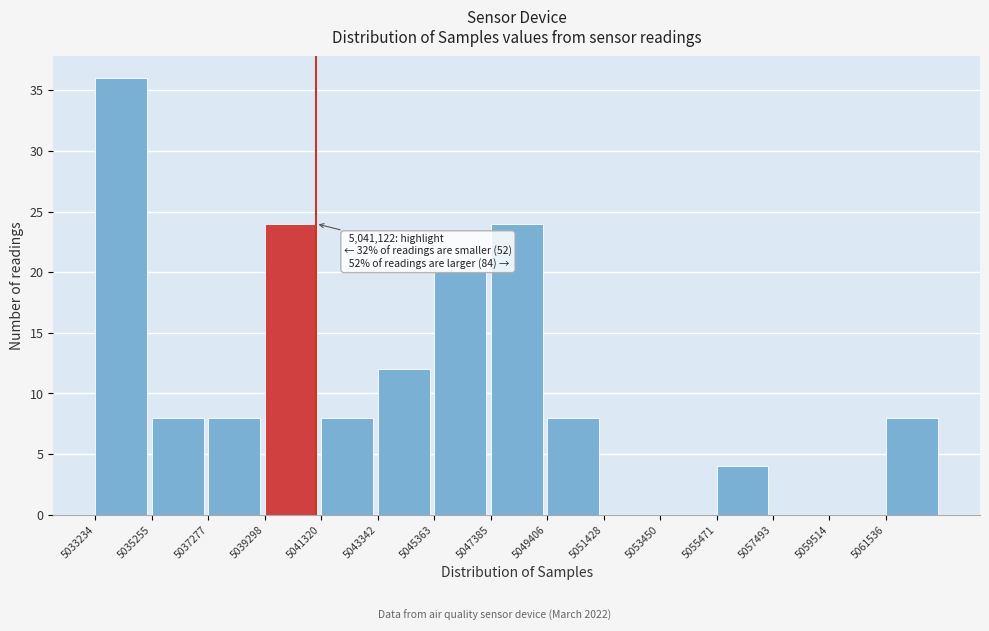

Which range on the x-axis has the tallest bar?

5033000 to 5035500